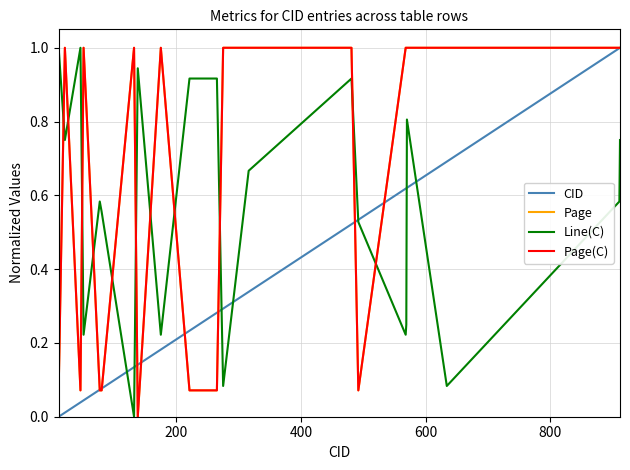

Which series has the largest range (max minus min)?

CID